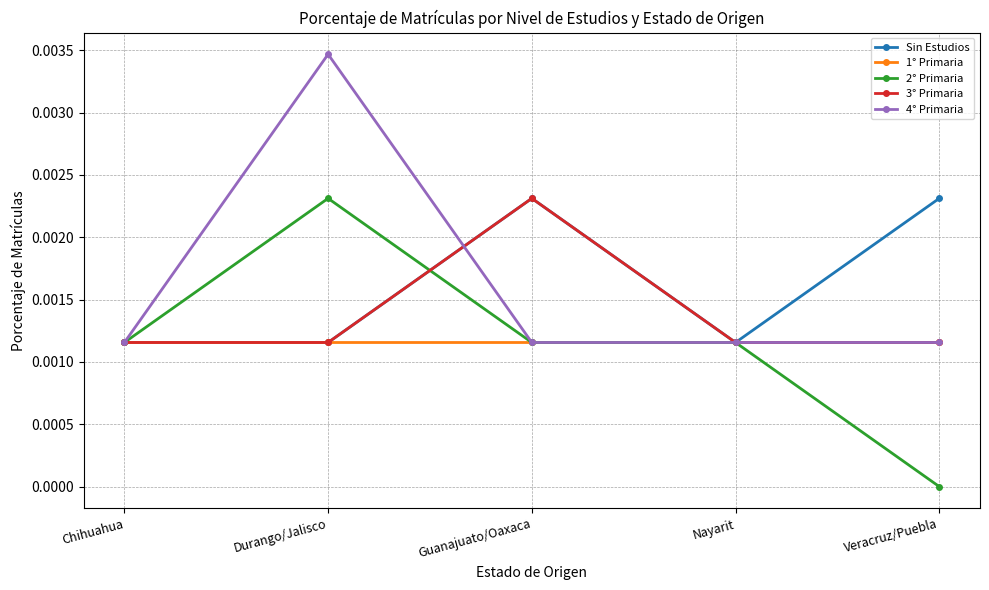

At which category is the sum across all series the highest?

Durango/Jalisco